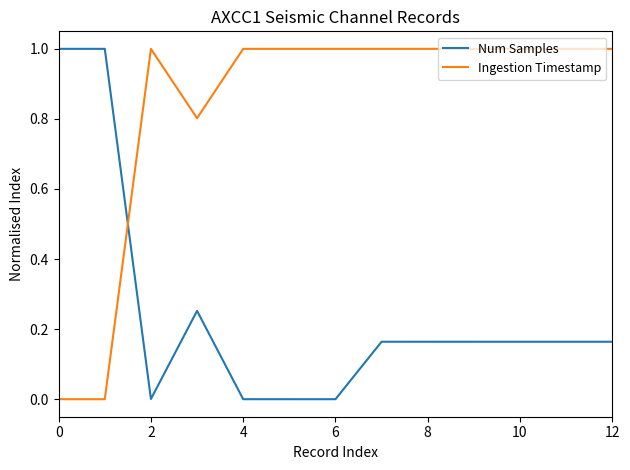

How many intersections are there between Ingestion Timestamp and Num Samples?

1